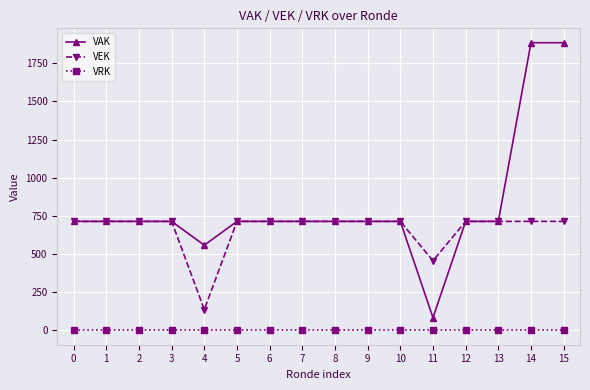

How many distinct data groups are displayed?

3